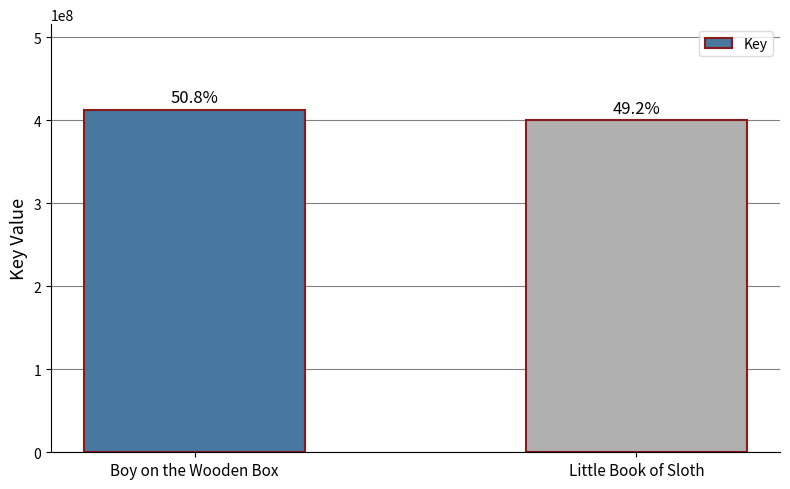

What is the change in value from Boy on the Wooden Box to Little Book of Sloth?

-12299926